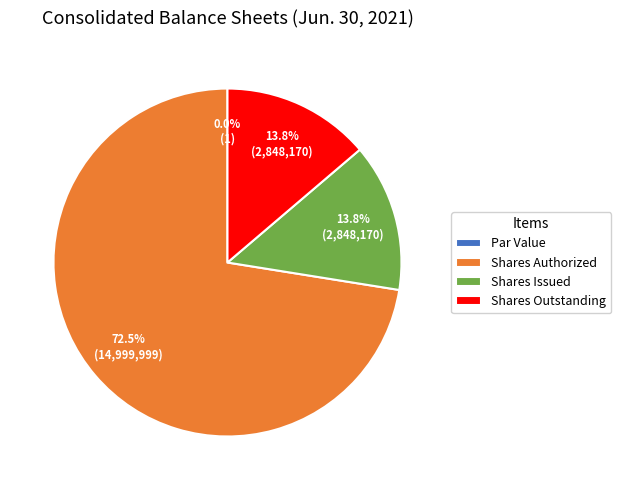

What is the total percentage of Shares Outstanding and Shares Authorized?

86.2%